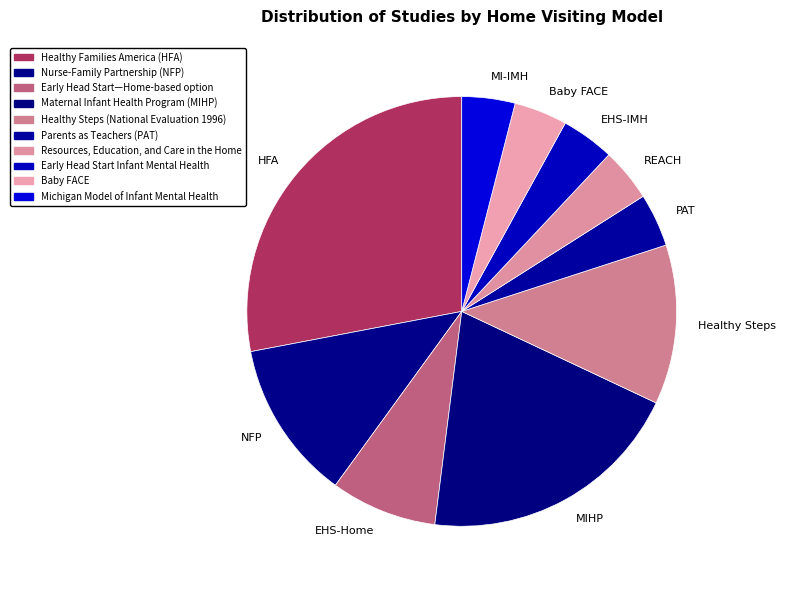

Between NFP and MIHP, which is larger?

MIHP